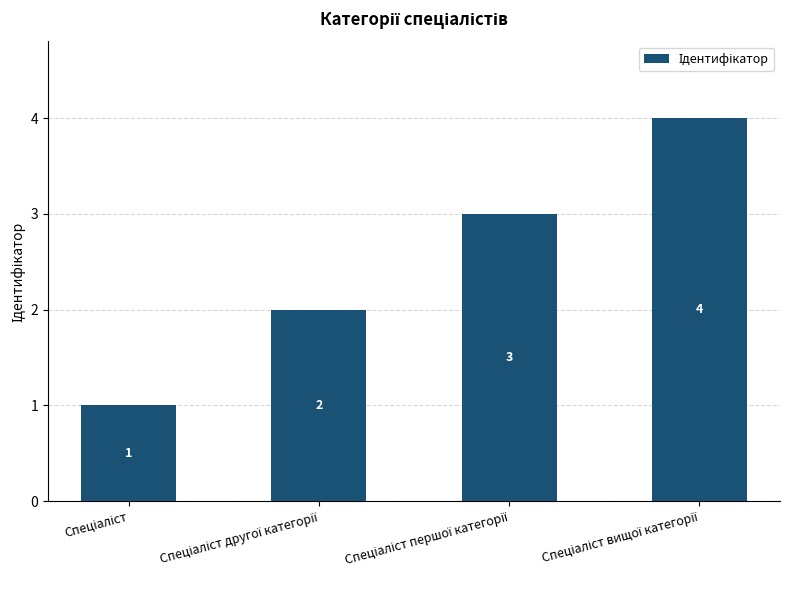

What is the value of the 1st bar from the left?

1